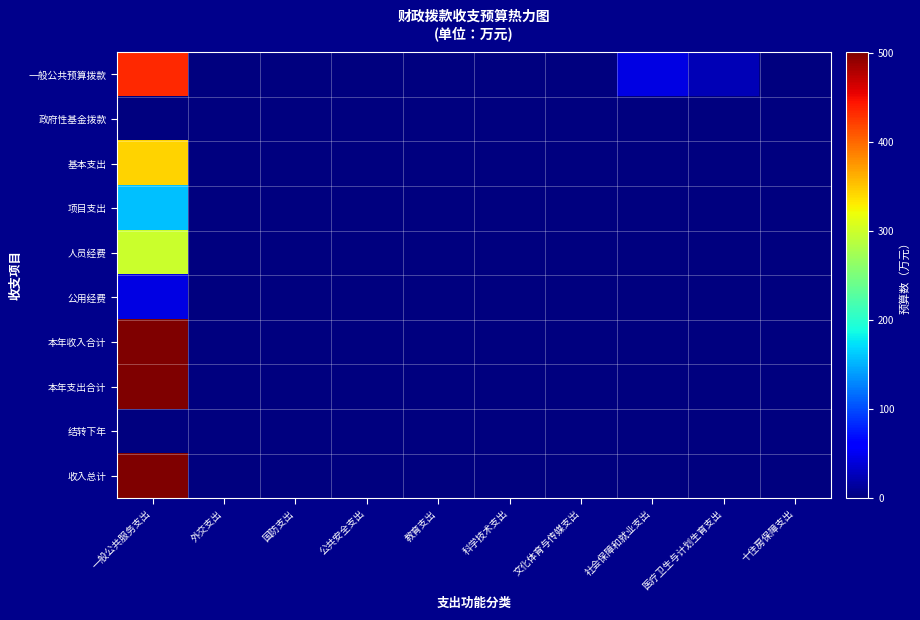

Rank the series at 文化体育与传媒支出 from highest to lowest value.

一般公共预算拨款, 政府性基金拨款, 基本支出, 项目支出, 人员经费, 公用经费, 本年收入合计, 本年支出合计, 结转下年, 收入总计